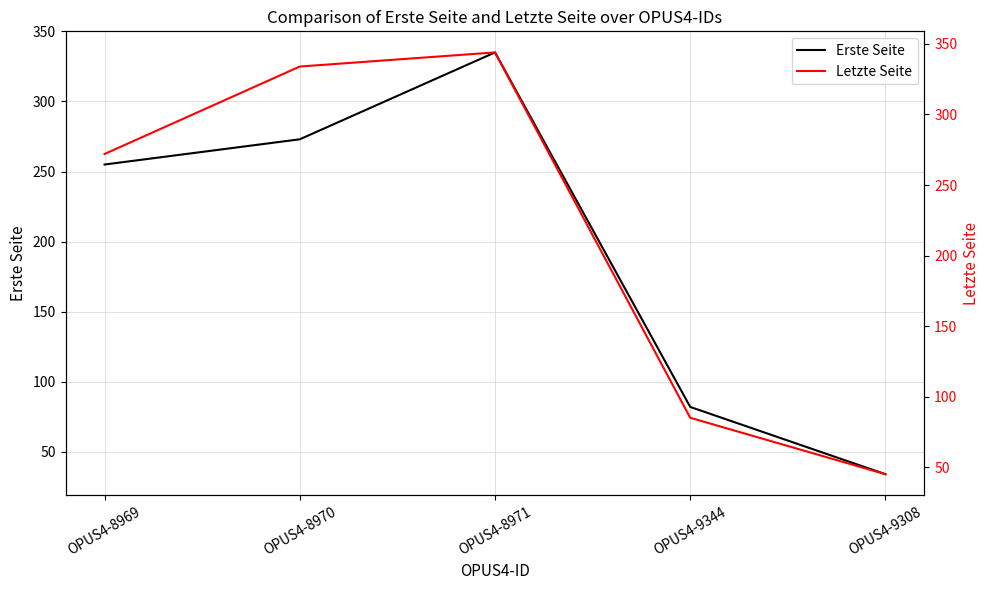

What is the maximum value shown in the chart?

344